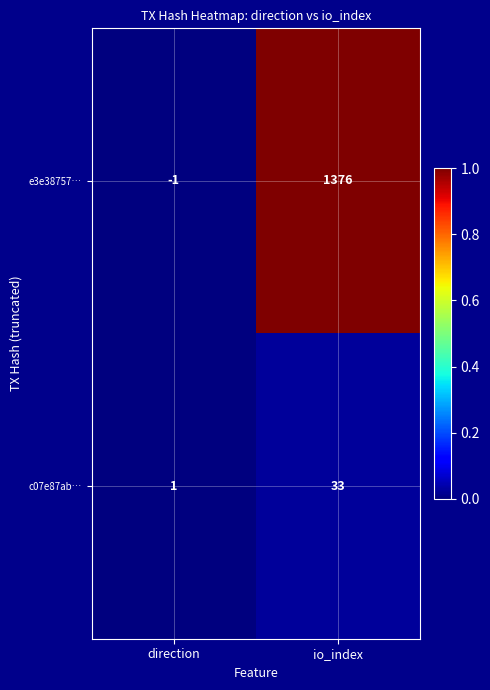

At direction, list the series in order from smallest to largest.

e3e38757…, c07e87ab…